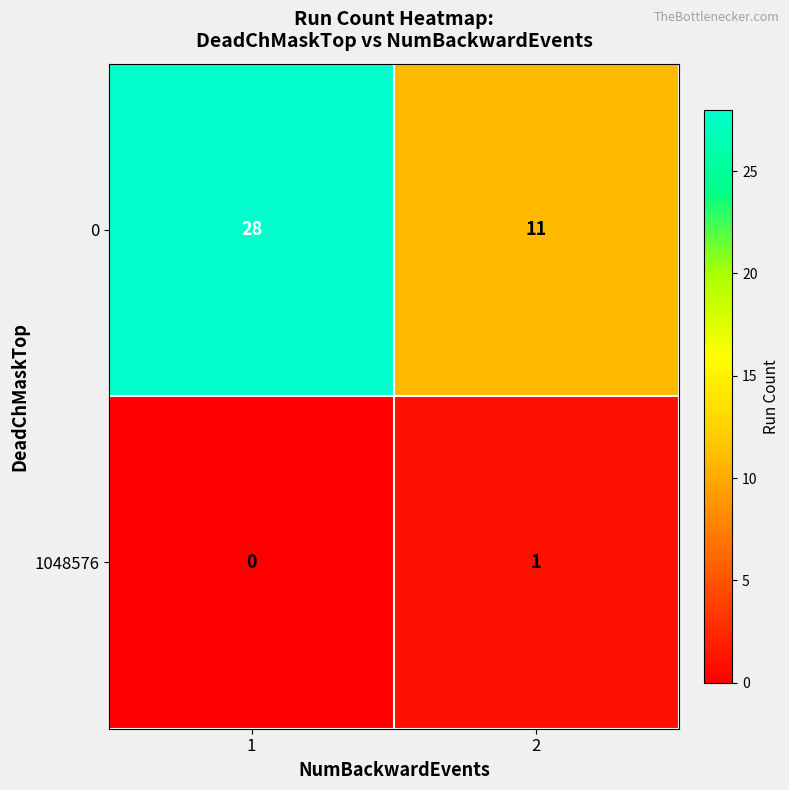

What is the spread (max minus min) of values at 1?

28